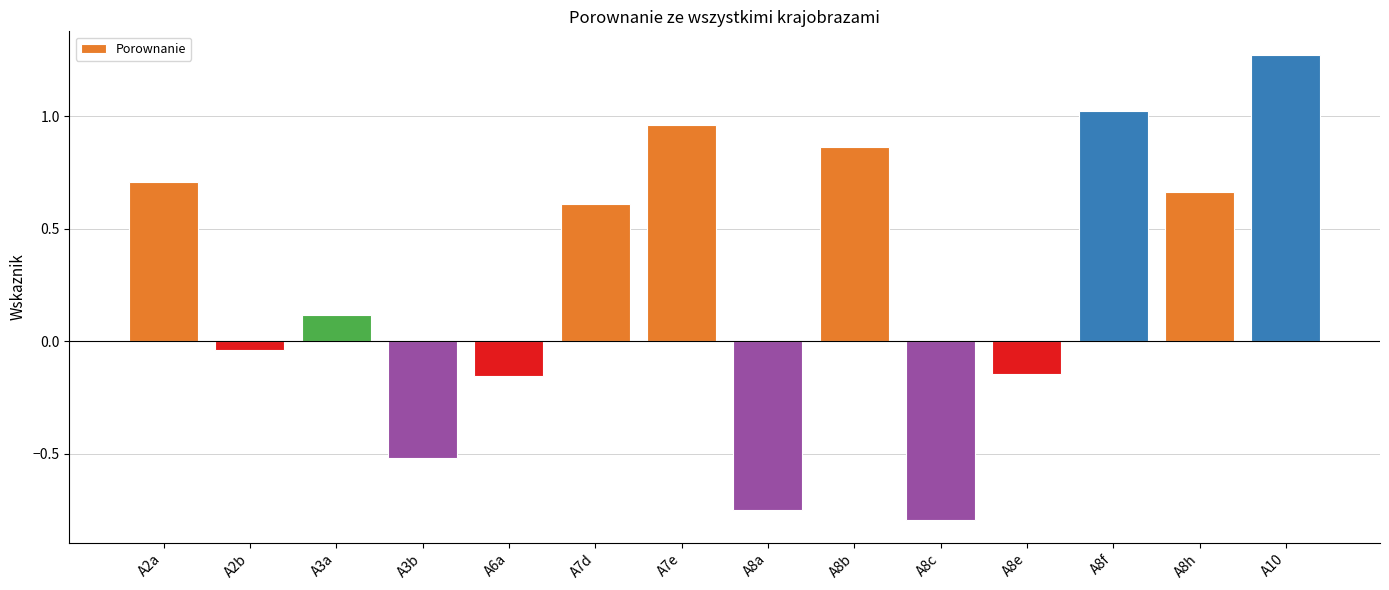

Which category has the highest value across all series?

A10